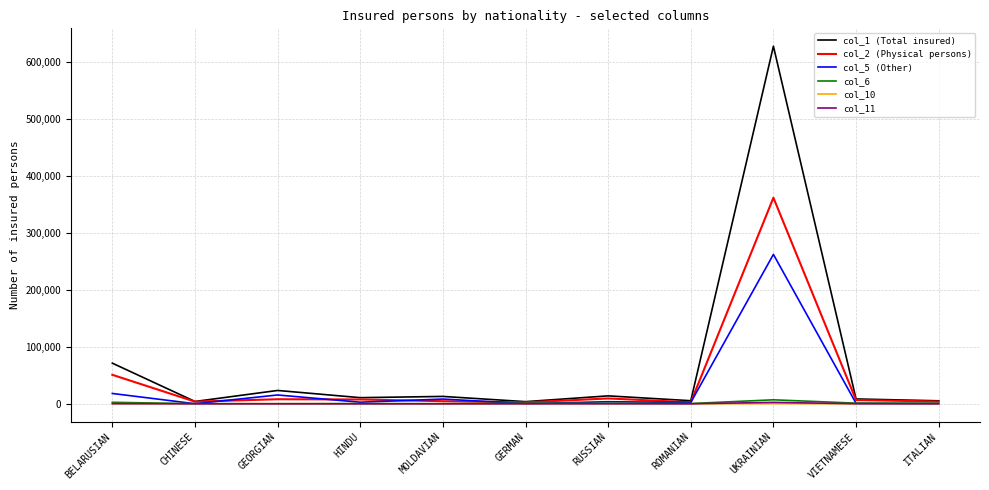

Which series has the largest range (max minus min)?

col_1 (Total insured)